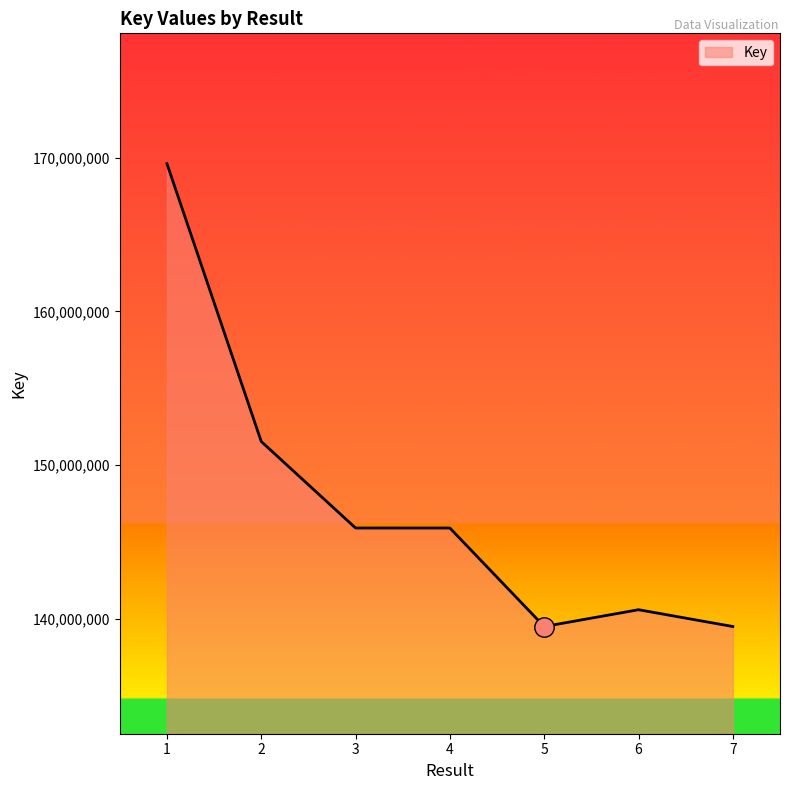

What is the maximum value shown in the chart?

169608188